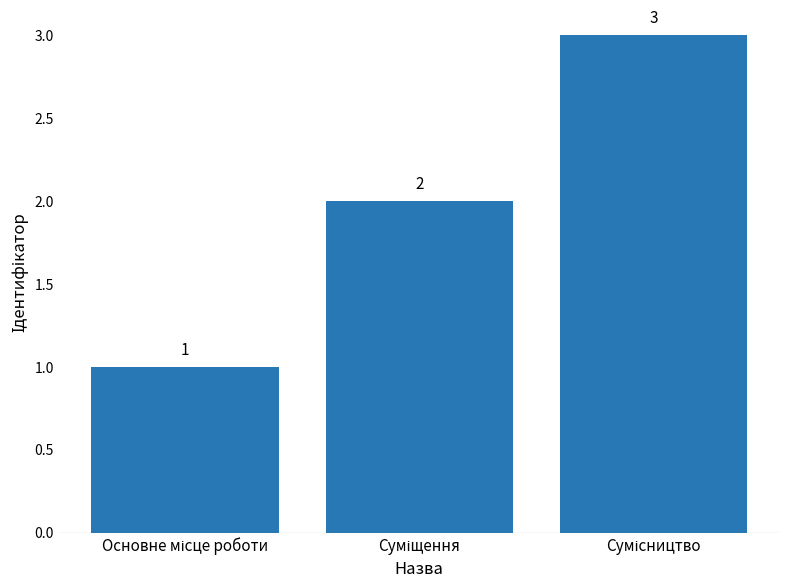

What is the greatest value displayed?

3